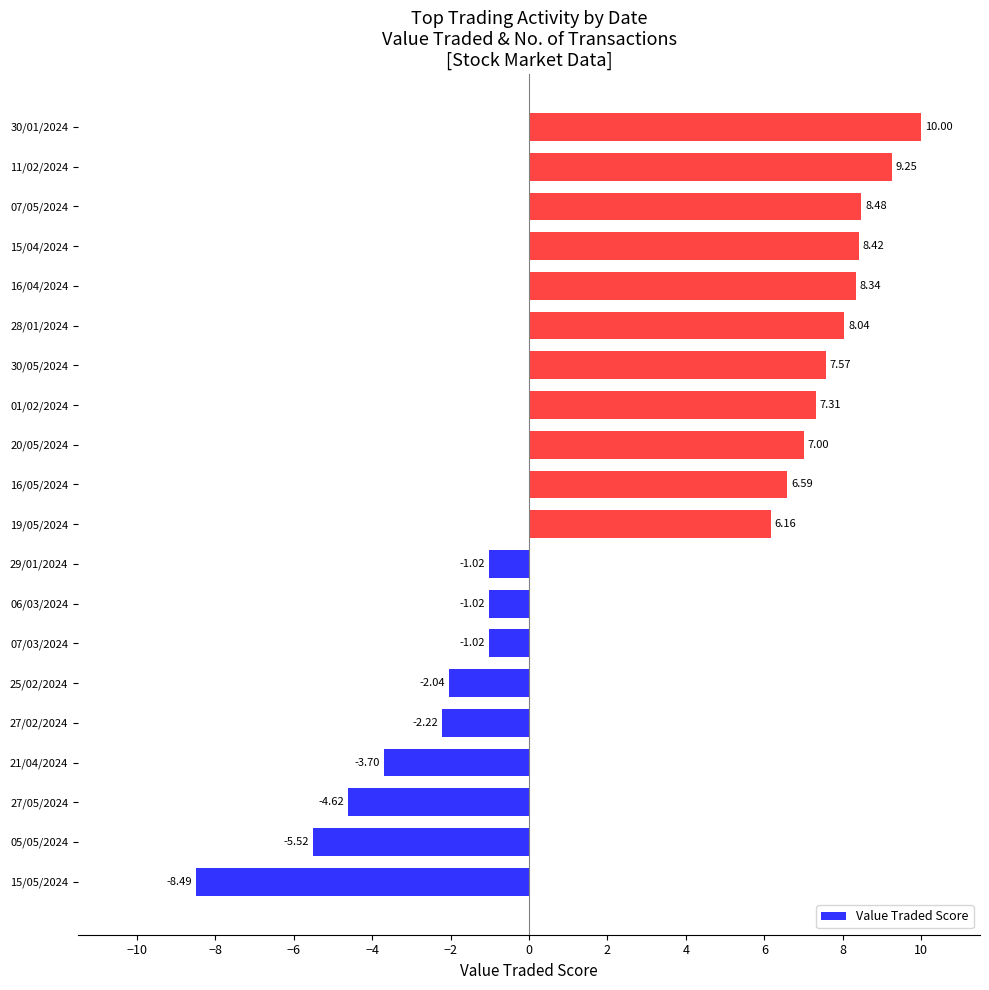

What is the average value?

2.9